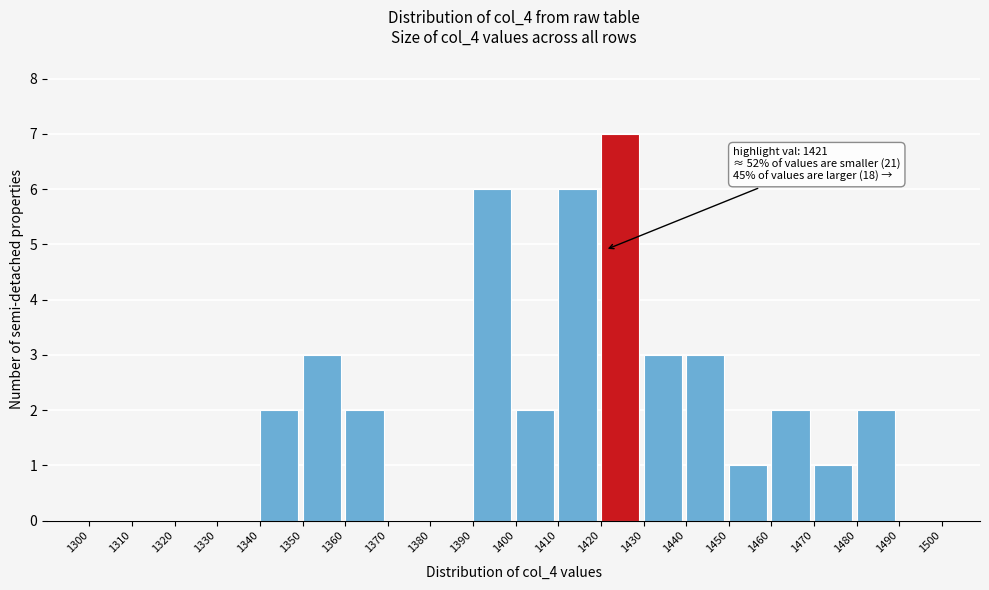

Over which range of the x-axis is the bar tallest?

1420 to 1430